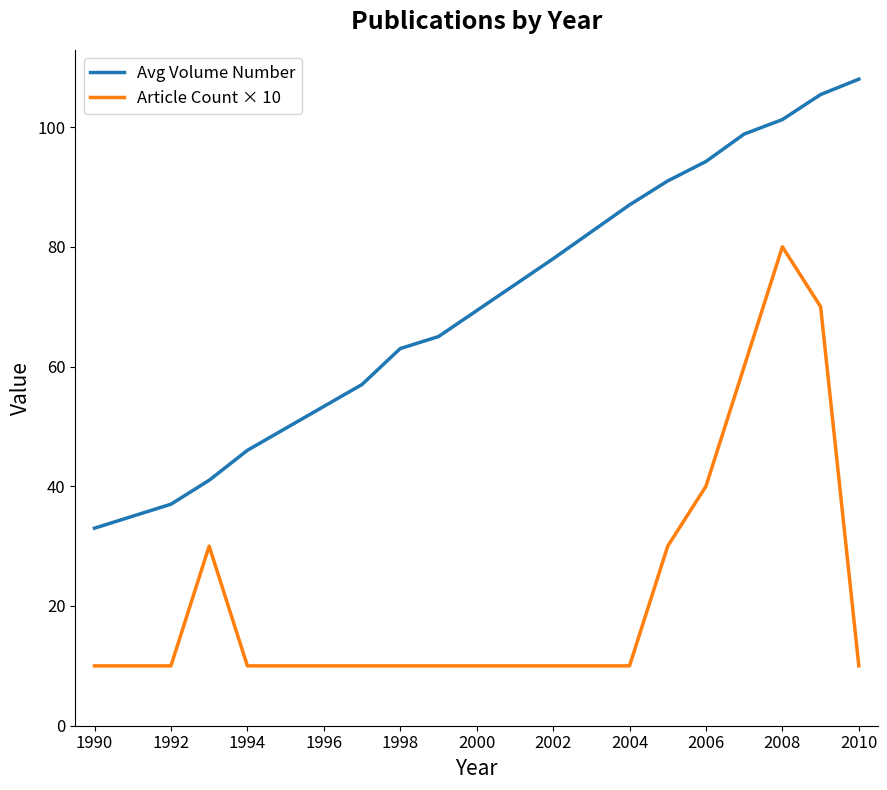

True or false: Avg Volume Number and Article Count × 10 intersect in this chart.

False